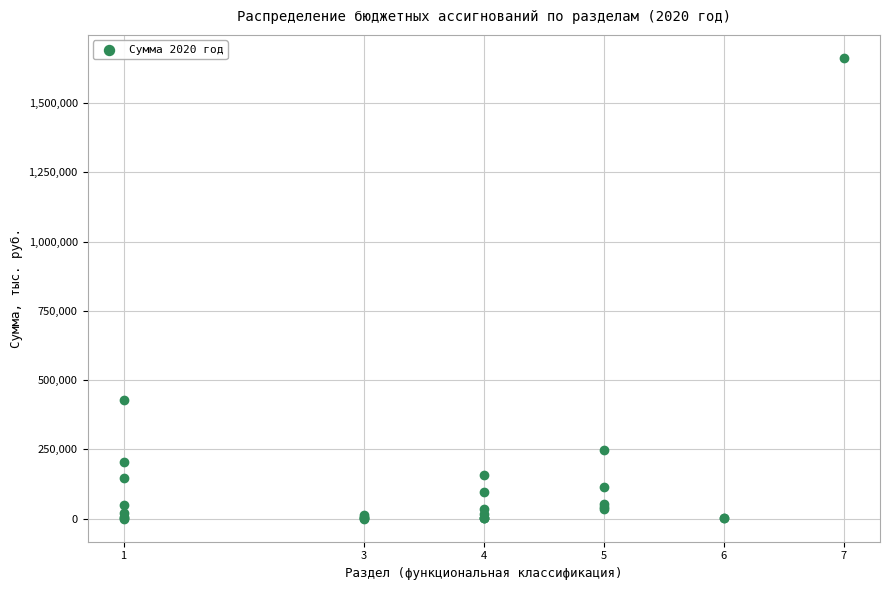

What Y value in the scatter plot is closest to 831210?

428037.1